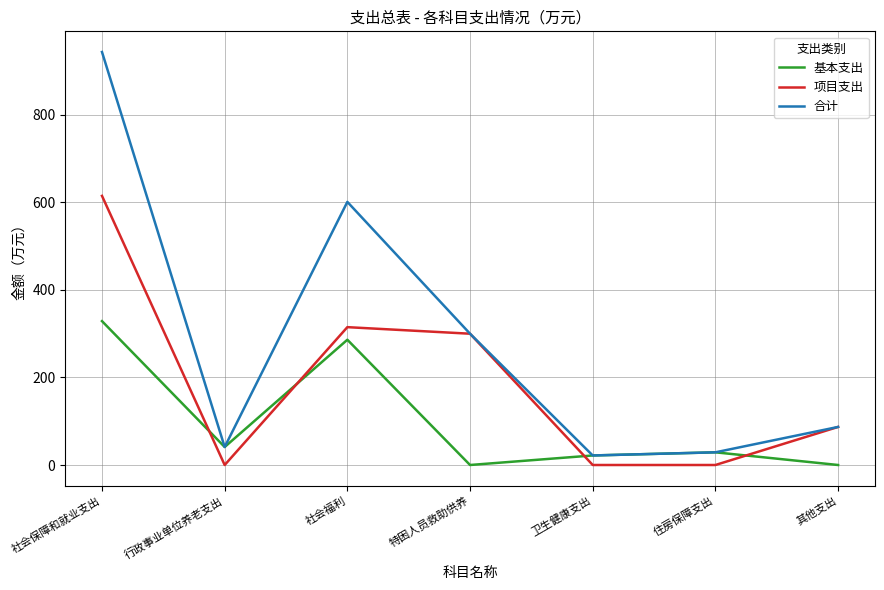

Where does the 合计 series first go above 87?

社会保障和就业支出